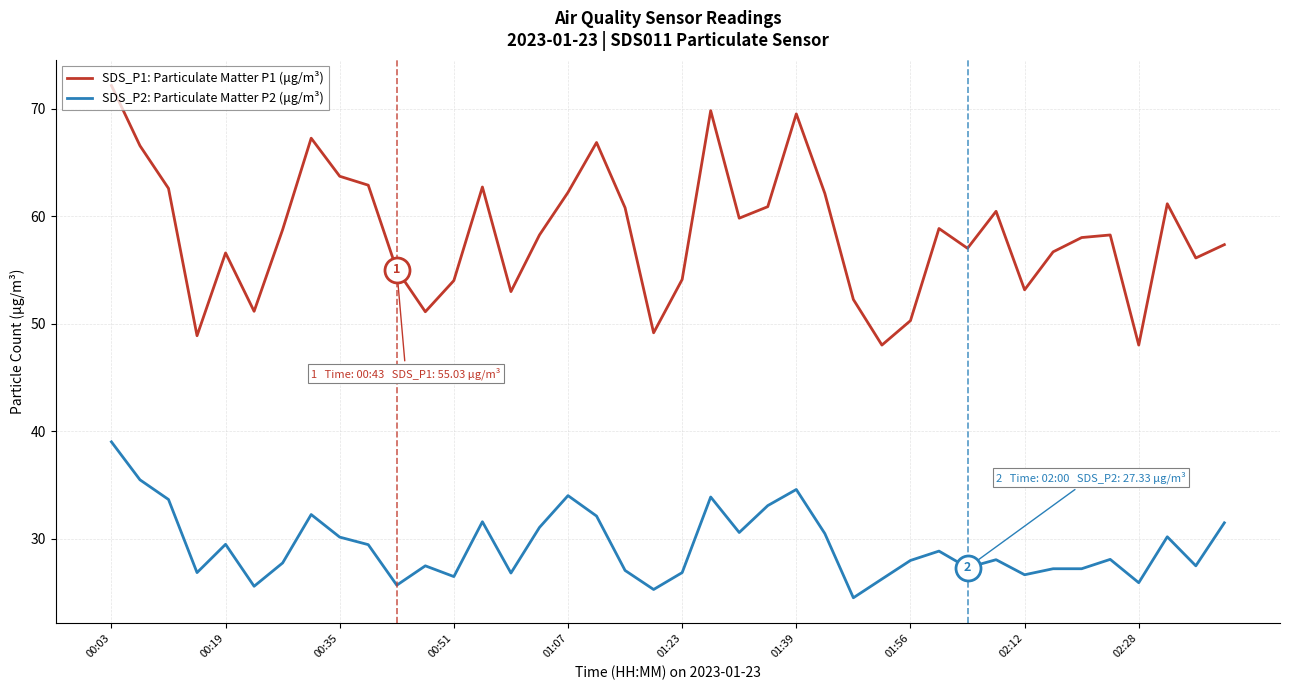

True or false: SDS_P2: Particulate Matter P2 (μg/m³) and SDS_P1: Particulate Matter P1 (μg/m³) intersect in this chart.

False